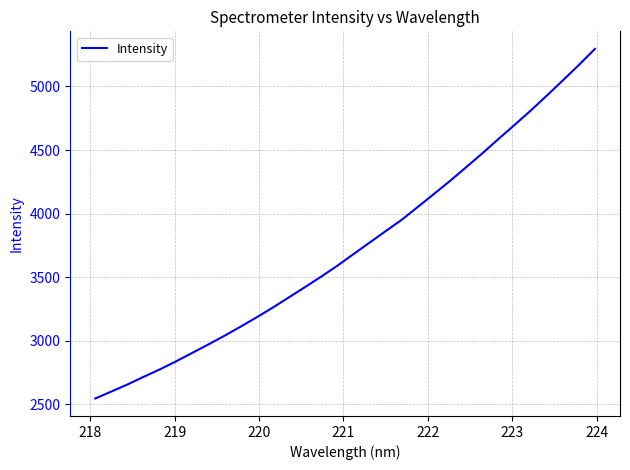

What is the smallest value displayed?

2546.1